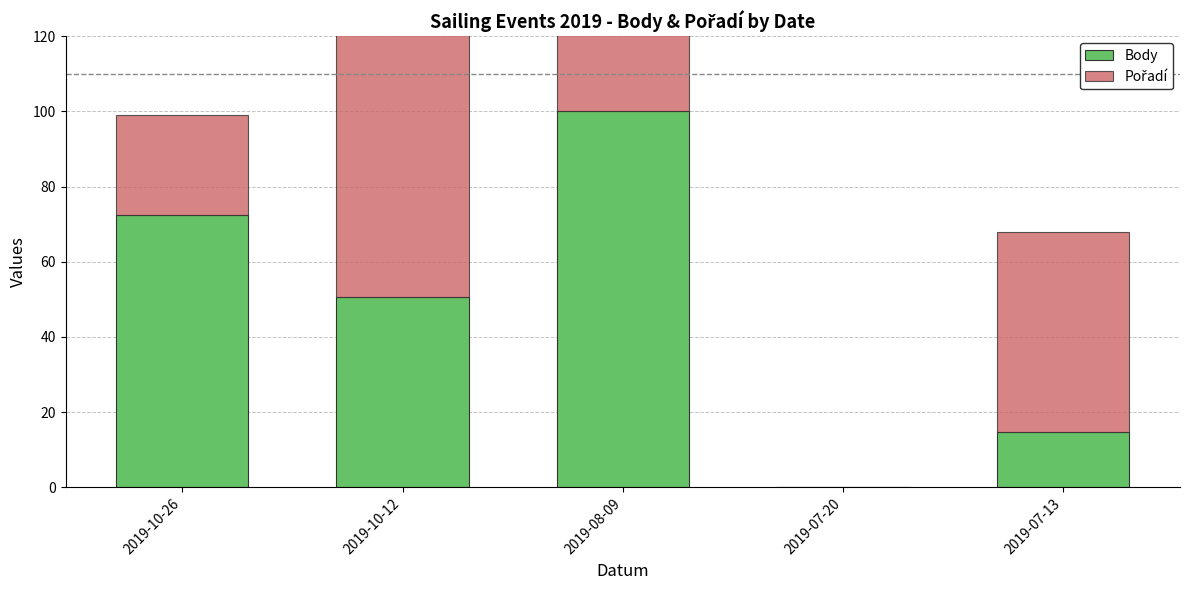

What is the sum of the Pořadí values at 2019-08-09 and 2019-10-26?

73.3